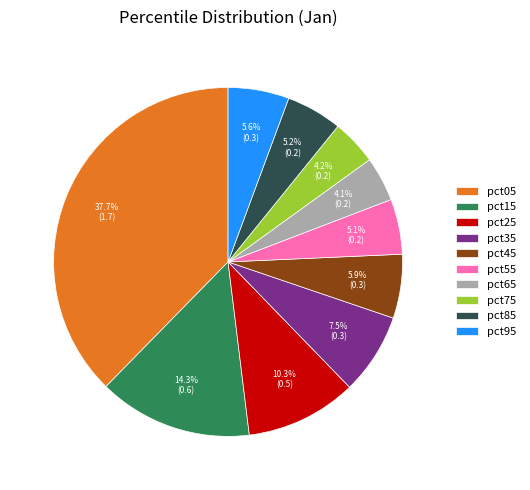

How much of the chart is everything except pct25?

89.7%